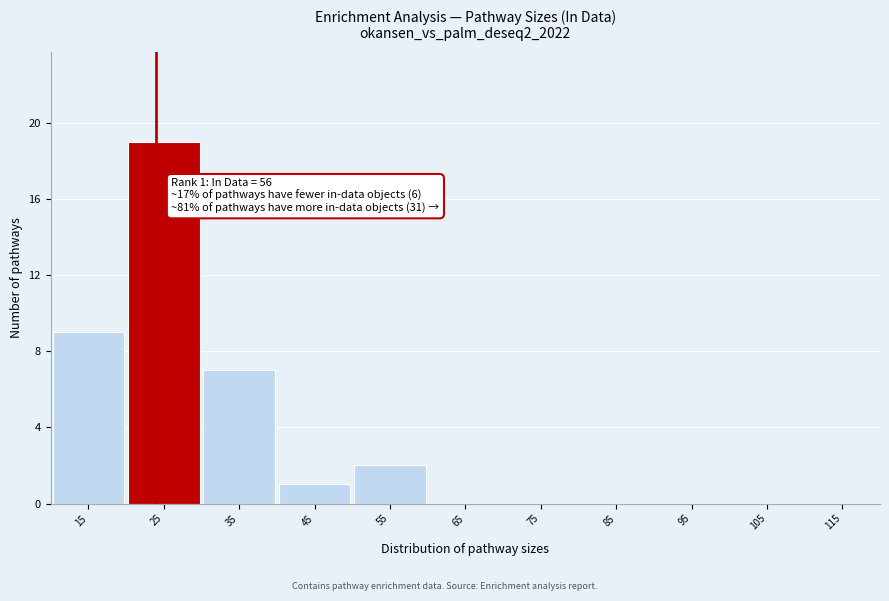

Reading right to left, extract all data points from this chart.

115=0	105=0	95=0	85=0	75=0	65=0	55=2	45=1	35=7	25=19	15=9